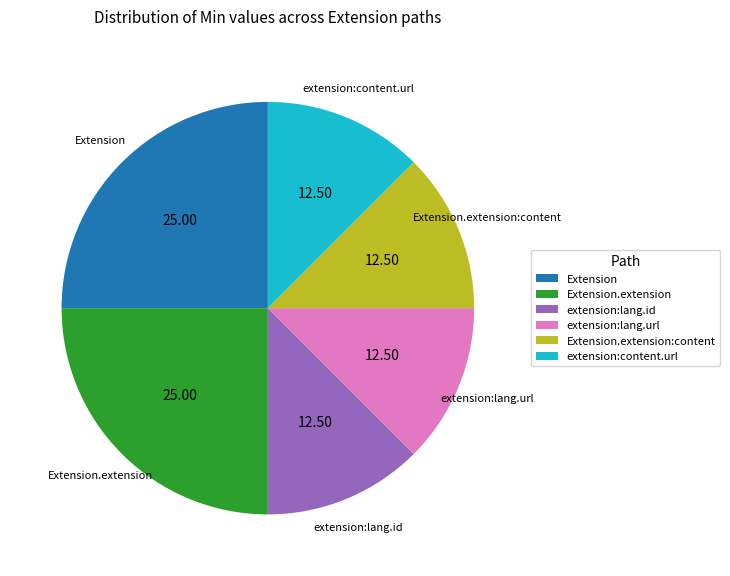

How many slices are in this pie chart?

6